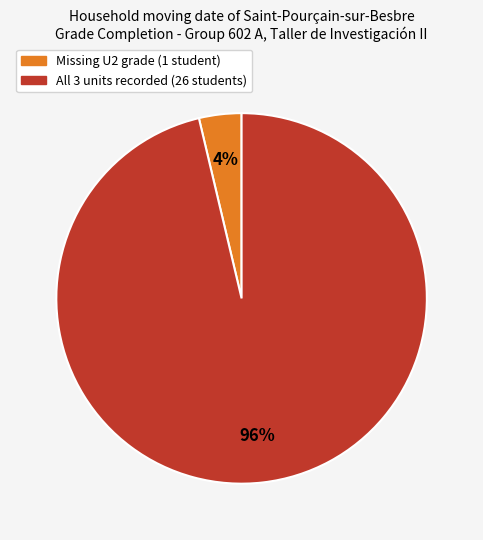

To the nearest percent, what is the average slice percentage?

50%